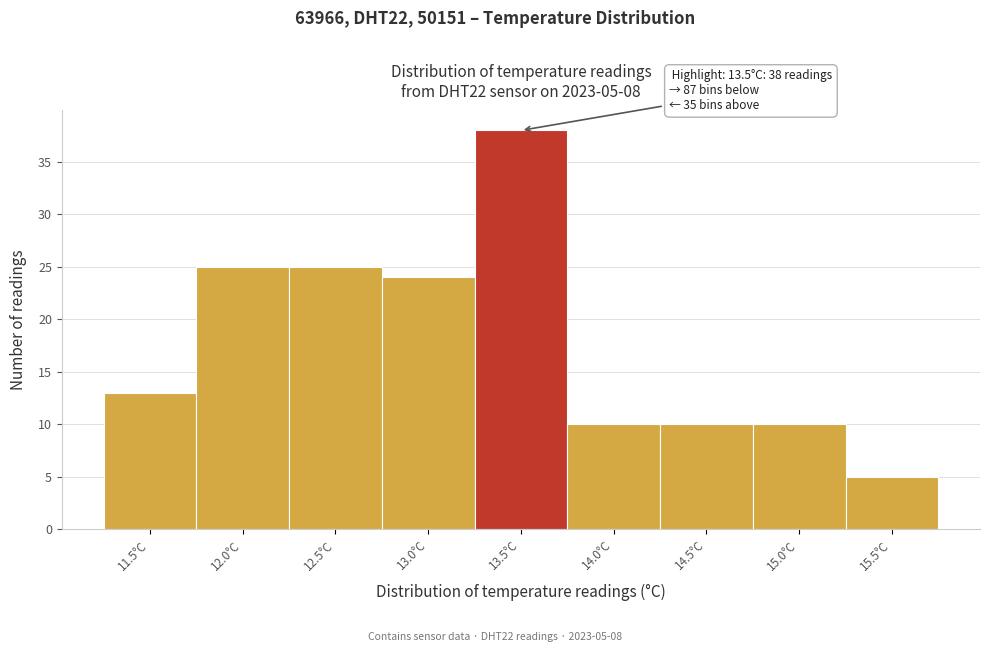

Over which range of the x-axis is the bar tallest?

13.25 to 13.75